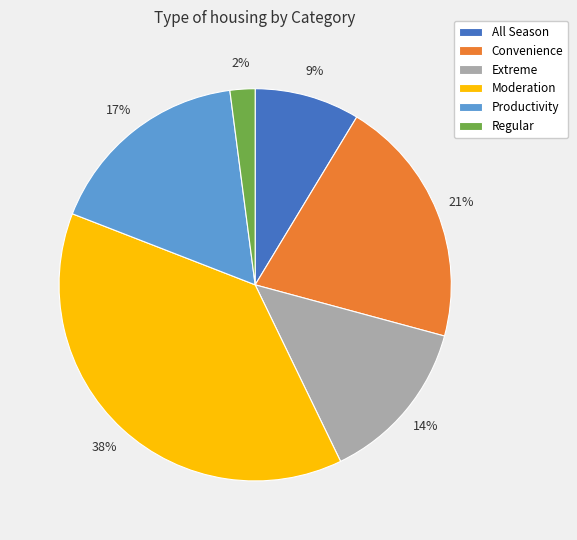

The Extreme slice represents 14% of the pie. True or false?

True